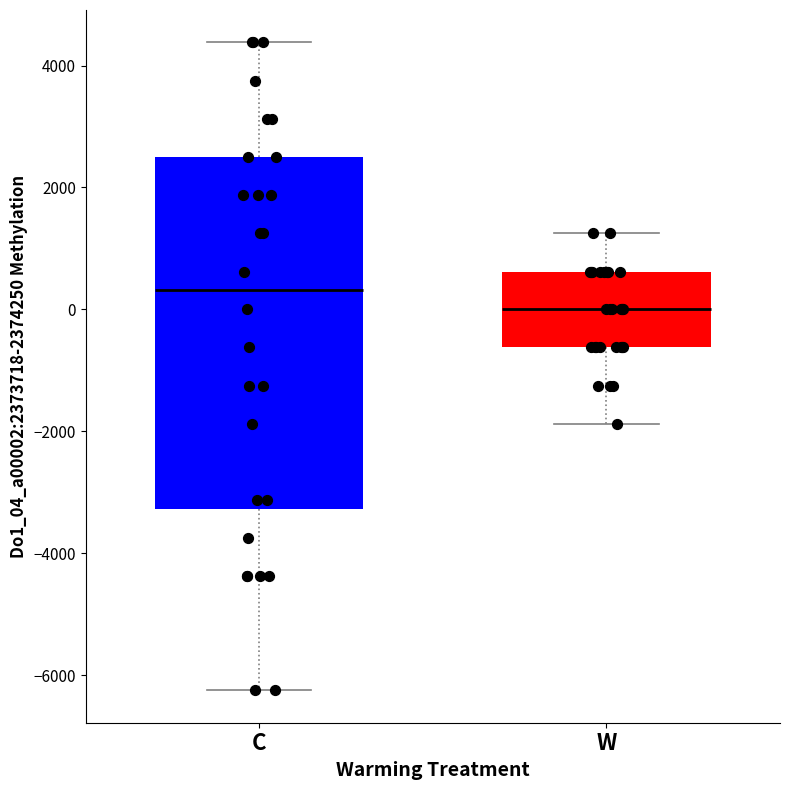

Reading left to right, transcribe this box plot: for each box, give where its median line is, the range the box spans, and where its two whiskers end, as read against the y-axis. The values are not printed on the chart, so give them approximately, as read against the axis.

C: median 400, box -3200 to 2600, whiskers -6200 to 4400
W: median 0, box -600 to 600, whiskers -1800 to 1200